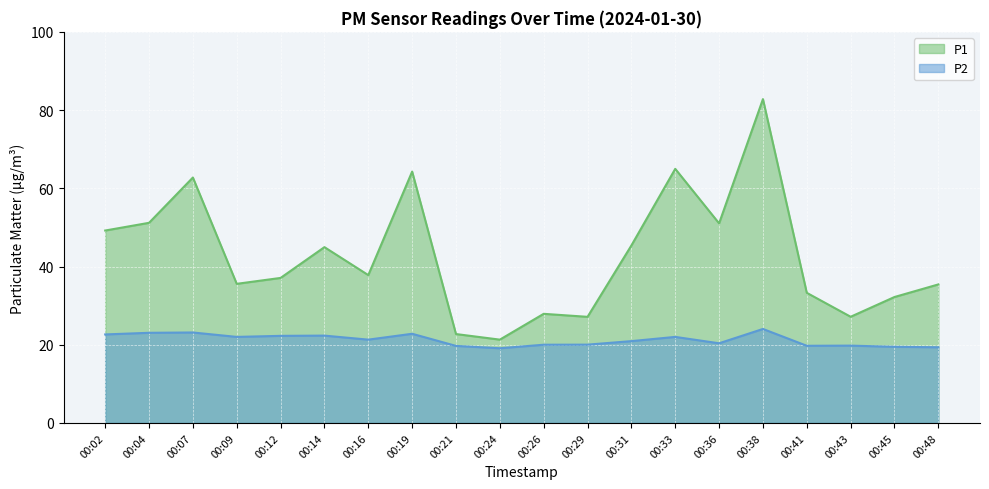

What are all the series names shown in the legend?

P1, P2